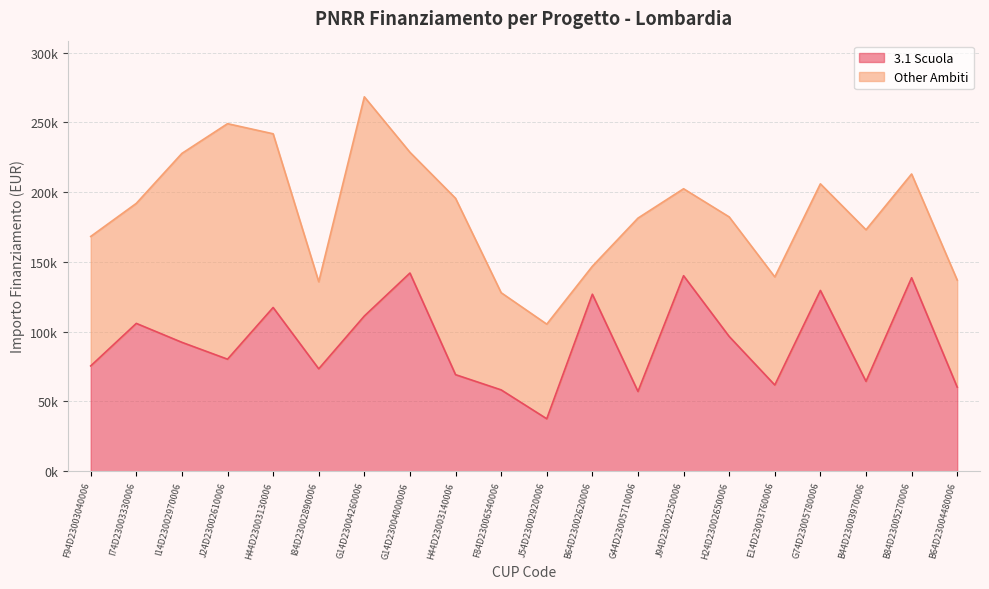

Which has a higher value, H24D23002650006 or F84D23006540006?

H24D23002650006